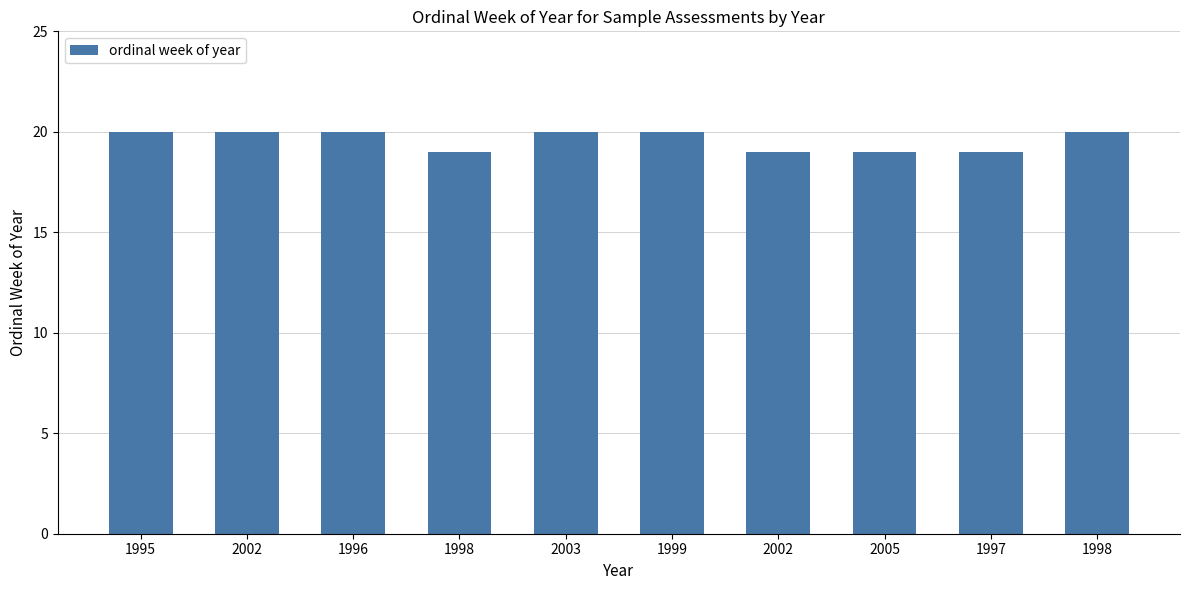

How many bars are there in total?

10